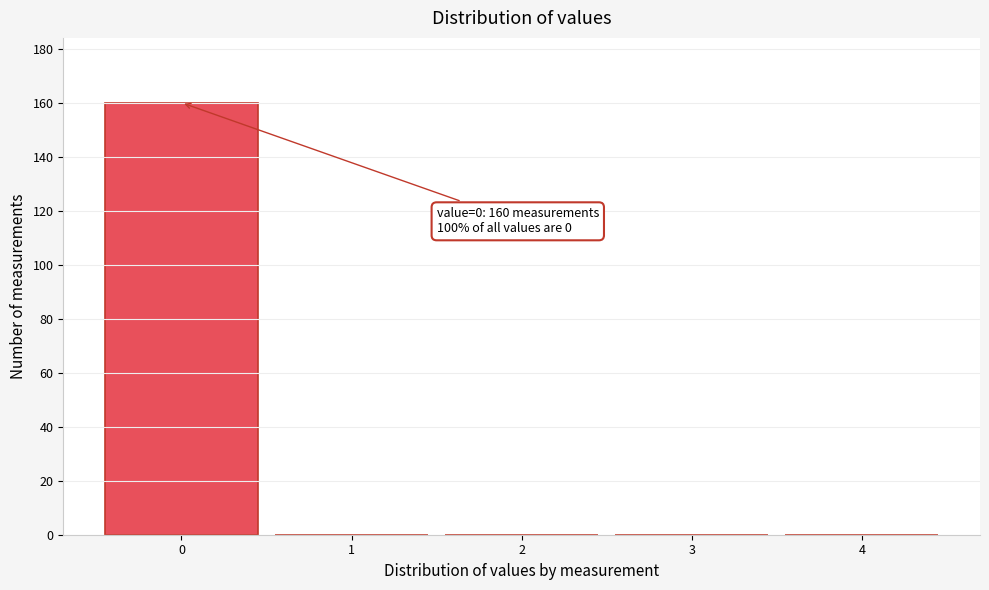

Over which range of the x-axis is the bar tallest?

-0.5 to 0.5